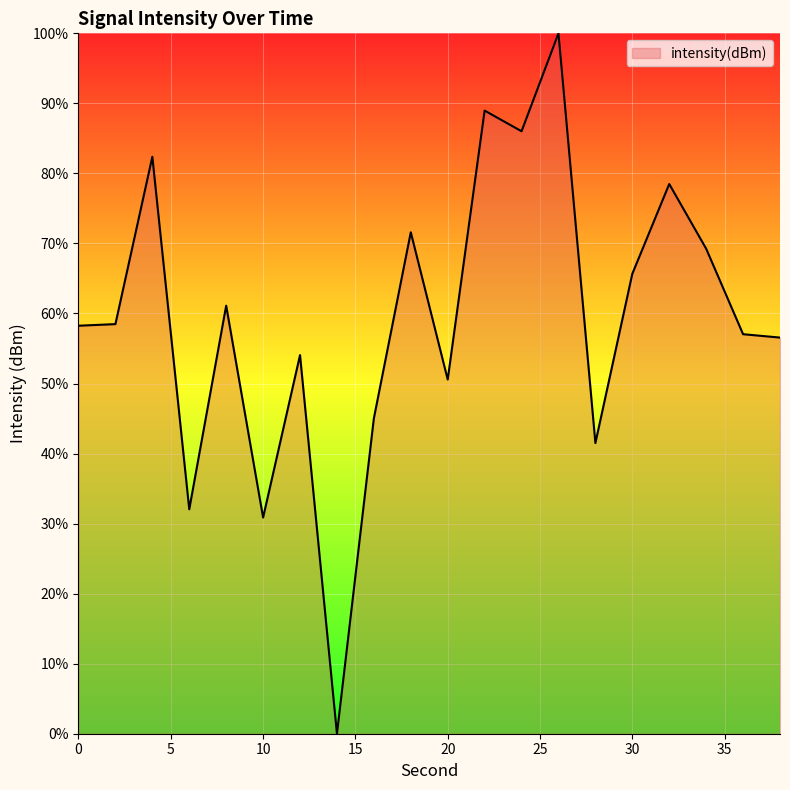

What is the maximum value shown in the chart?

100.0